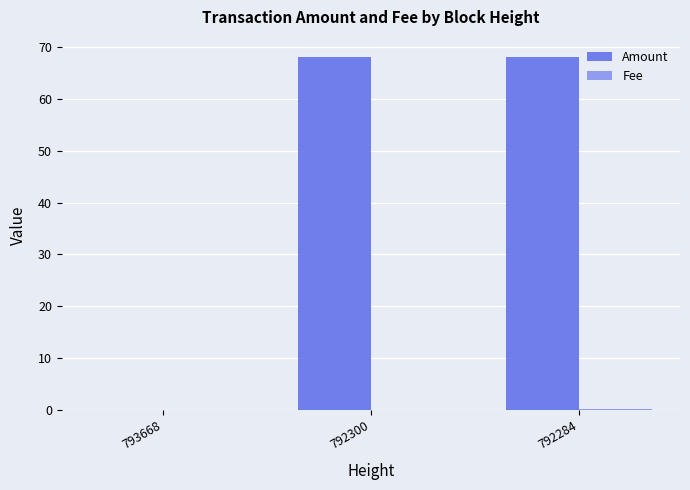

Where does the Amount series first go above 68?

792300